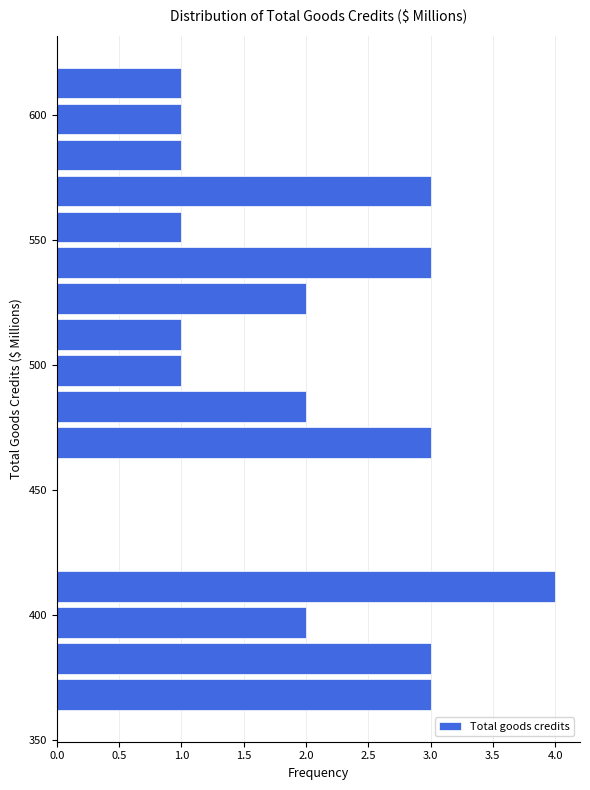

Read against the y-axis, roughly where is the centre of the longest bar?

410